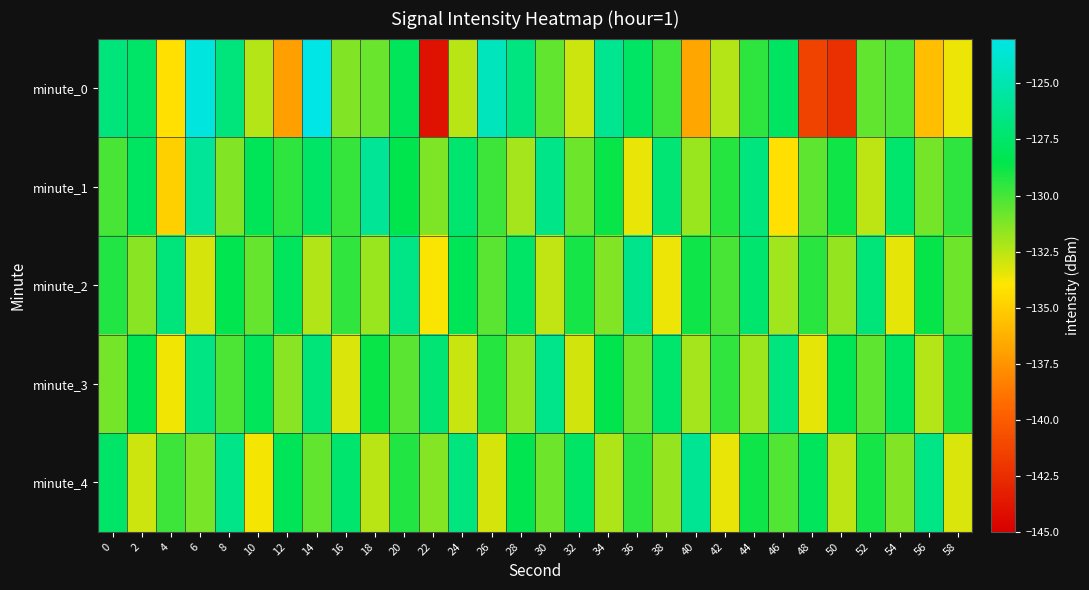

Reading left to right, extract all data points from this chart.

minute_0: 0=-126.8	2=-127.5	4=-134.2	6=-123.3	8=-126.8	10=-132.4	12=-137.0	14=-123.1	16=-131.3	18=-130.8	20=-128.0	22=-144.0	24=-132.5	26=-124.5	28=-126.7	30=-130.6	32=-132.9	34=-126.1	36=-127.7	38=-129.9	40=-136.7	42=-132.5	44=-129.5	46=-127.8	48=-141.3	50=-142.4	52=-130.6	54=-130.3	56=-135.7	58=-133.6
minute_1: 0=-130.1	2=-127.8	4=-134.9	6=-125.8	8=-131.3	10=-128.1	12=-129.5	14=-127.6	16=-129.7	18=-125.8	20=-128.5	22=-131.2	24=-127.3	26=-129.8	28=-132.1	30=-126.4	32=-130.9	34=-128.7	36=-133.5	38=-127.1	40=-131.8	42=-129.3	44=-126.7	46=-134.2	48=-130.5	50=-128.9	52=-132.6	54=-127.4	56=-131.0	58=-129.5
minute_2: 0=-129.2	2=-131.5	4=-126.8	6=-133.1	8=-128.4	10=-130.7	12=-127.9	14=-132.3	16=-129.6	18=-131.8	20=-126.5	22=-133.9	24=-128.2	26=-130.4	28=-127.6	30=-132.7	32=-129.0	34=-131.3	36=-126.2	38=-133.6	40=-128.8	42=-130.1	44=-127.3	46=-132.0	48=-129.4	50=-131.7	52=-126.9	54=-133.4	56=-128.6	58=-130.9
minute_3: 0=-131.0	2=-128.3	4=-133.7	6=-126.6	8=-130.2	10=-128.0	12=-131.5	14=-126.9	16=-133.2	18=-128.7	20=-130.4	22=-127.1	24=-132.8	26=-129.3	28=-131.6	30=-126.3	32=-133.0	34=-128.5	36=-130.8	38=-127.4	40=-132.1	42=-129.6	44=-131.9	46=-126.7	48=-133.4	50=-128.2	52=-130.5	54=-127.8	56=-132.4	58=-129.1
minute_4: 0=-127.5	2=-132.9	4=-129.8	6=-131.1	8=-126.4	10=-133.8	12=-128.1	14=-130.6	16=-127.3	18=-132.5	20=-129.2	22=-131.4	24=-126.7	26=-133.1	28=-128.4	30=-130.9	32=-127.6	34=-132.2	36=-129.5	38=-131.7	40=-126.0	42=-133.5	44=-128.8	46=-130.3	48=-127.9	50=-132.6	52=-129.0	54=-131.3	56=-126.5	58=-133.2